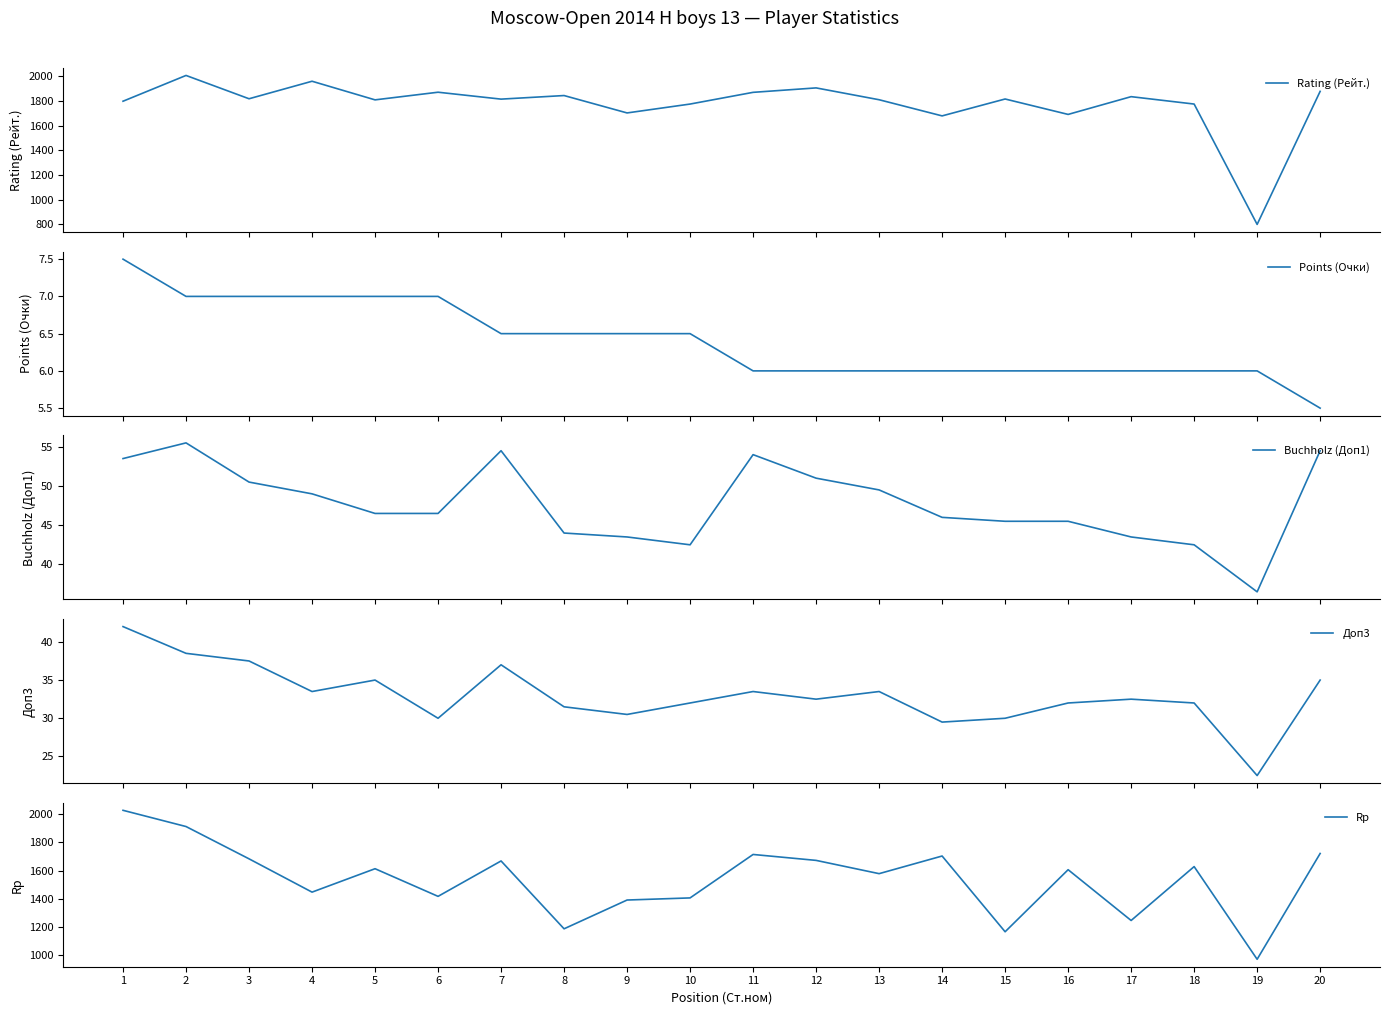

What is the minimum value for Rp?

971